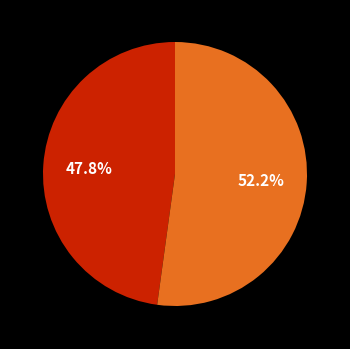

To the nearest percent, what is the average slice percentage?

50%